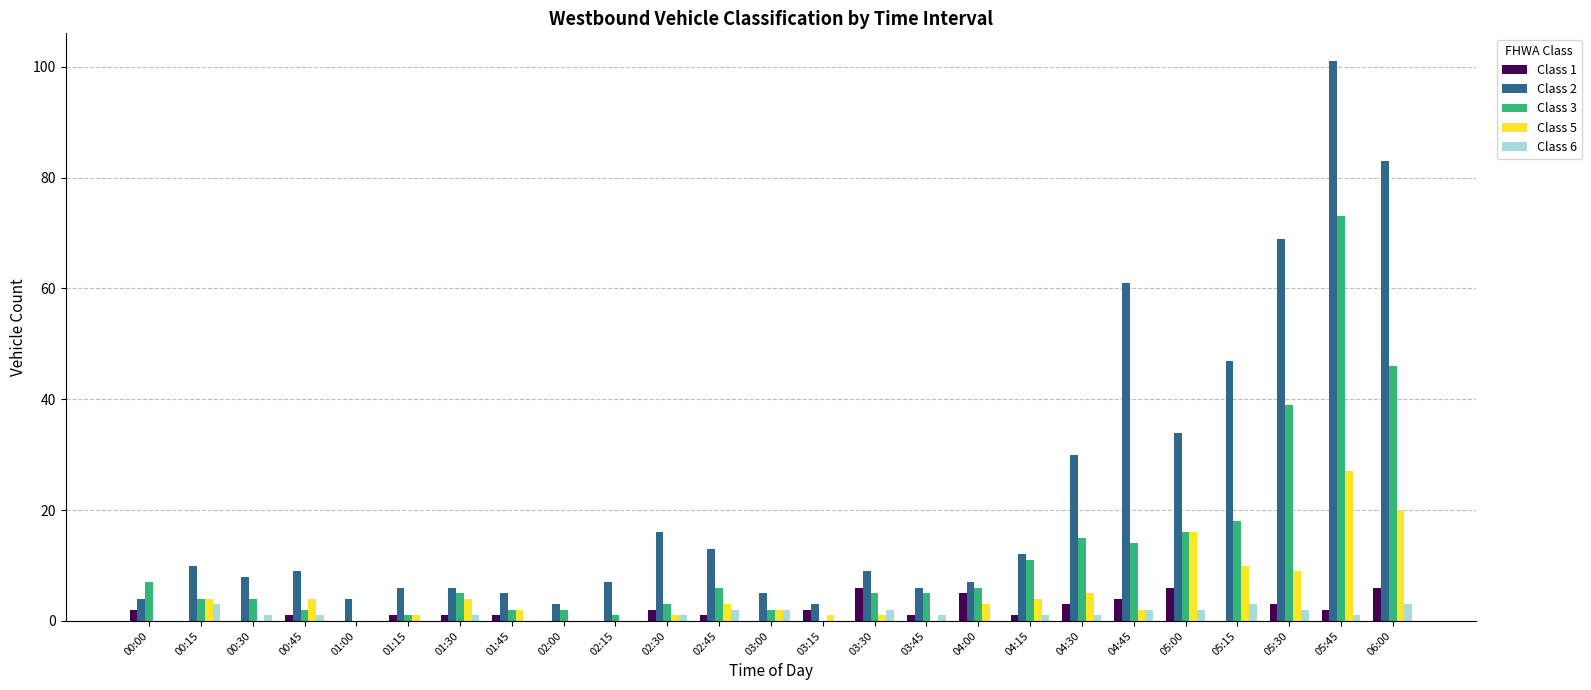

The Class 2 series shows 128 at 06:00. True or false?

False